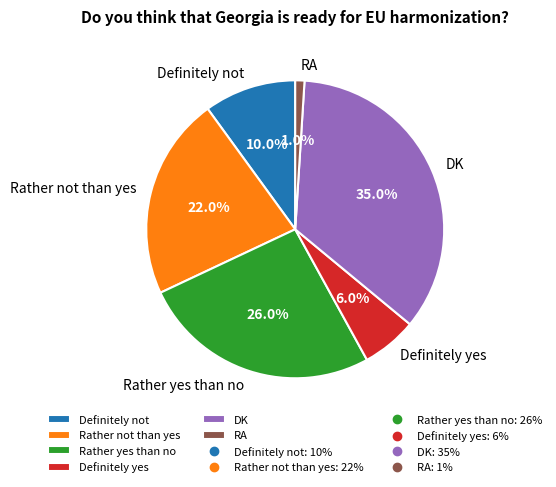

Do RA and Rather not than yes together represent more than half of the pie?

No